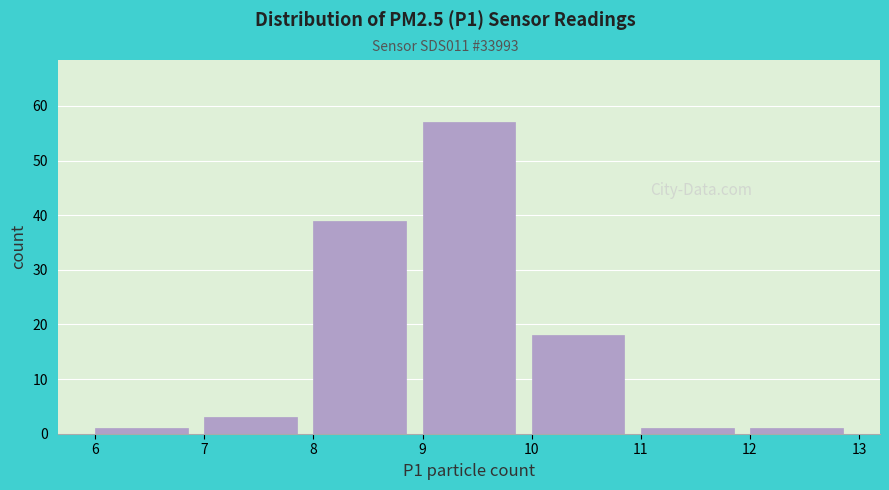

What is the height of the bar covering 10 to 11 on the x-axis? The values are not printed on the chart, so give them approximately, as read against the axis.

18